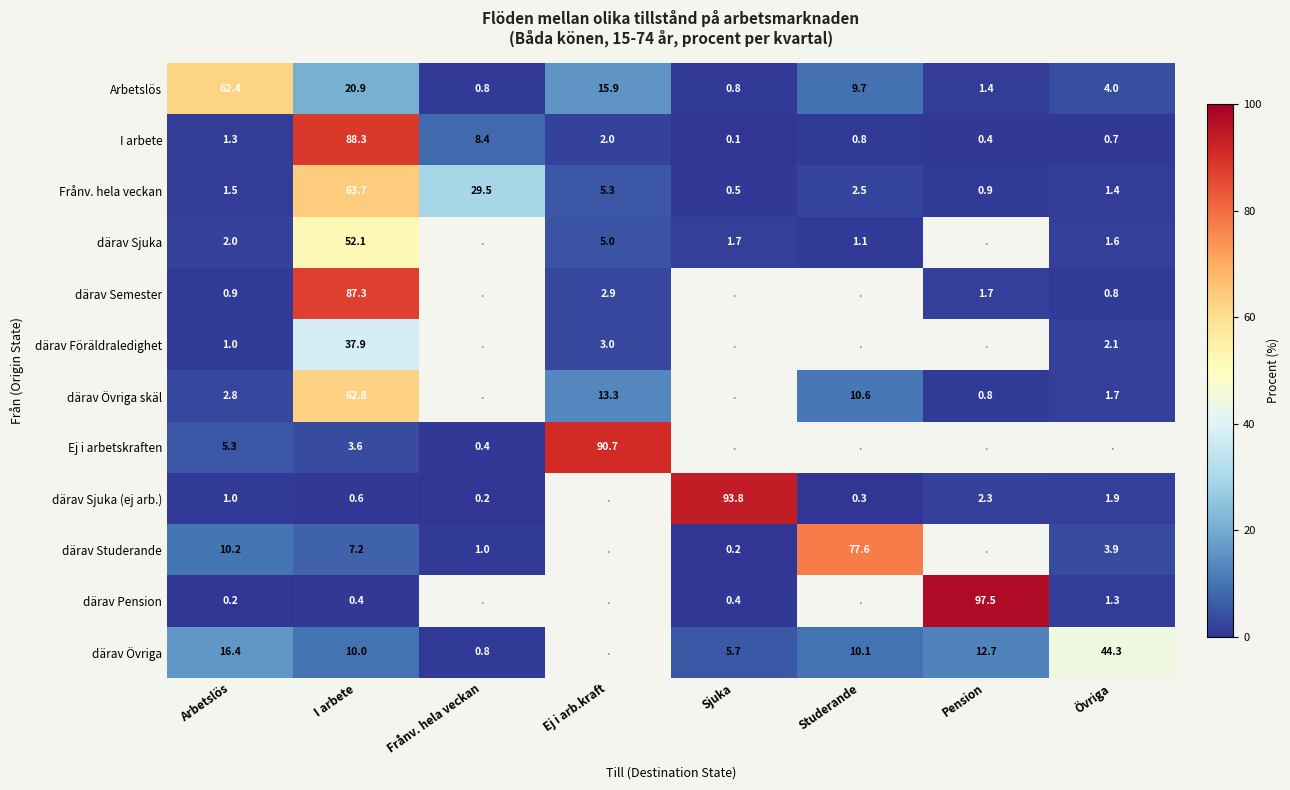

At which category is the sum across all series the highest?

I arbete